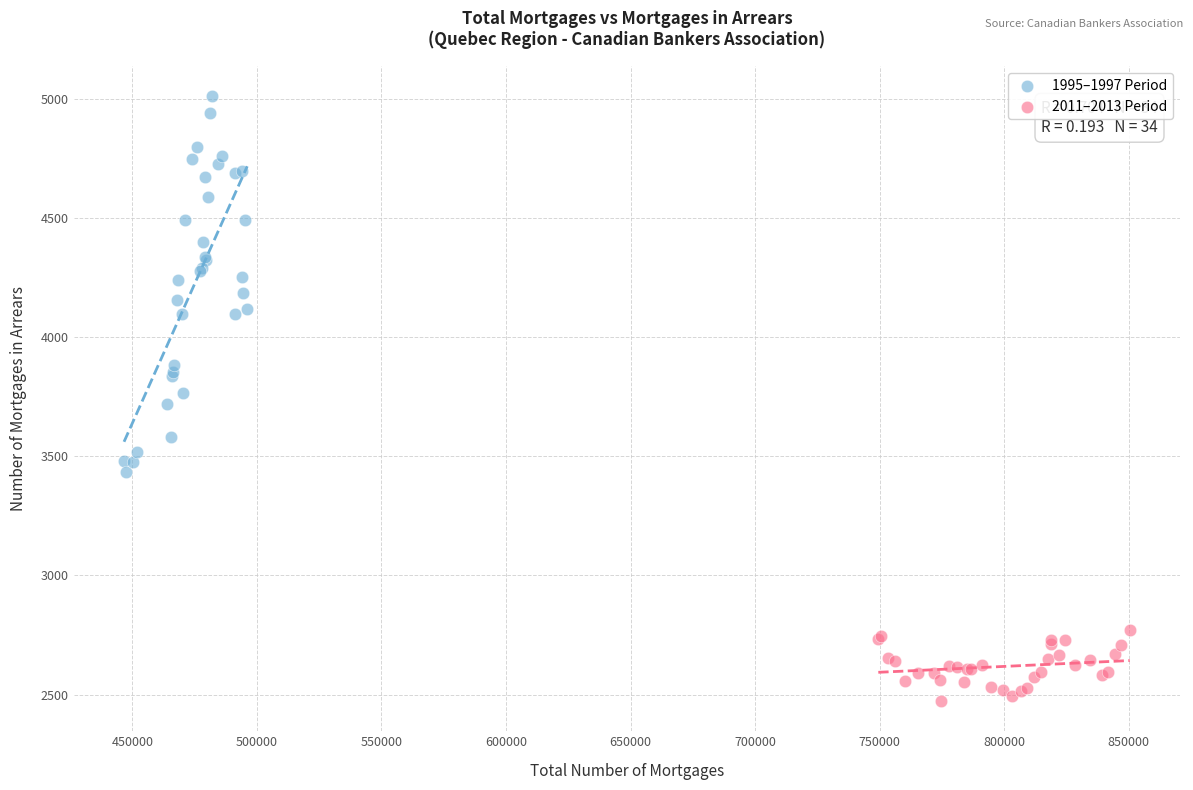

Which series contains the lowest Y value?

2011–2013 Period